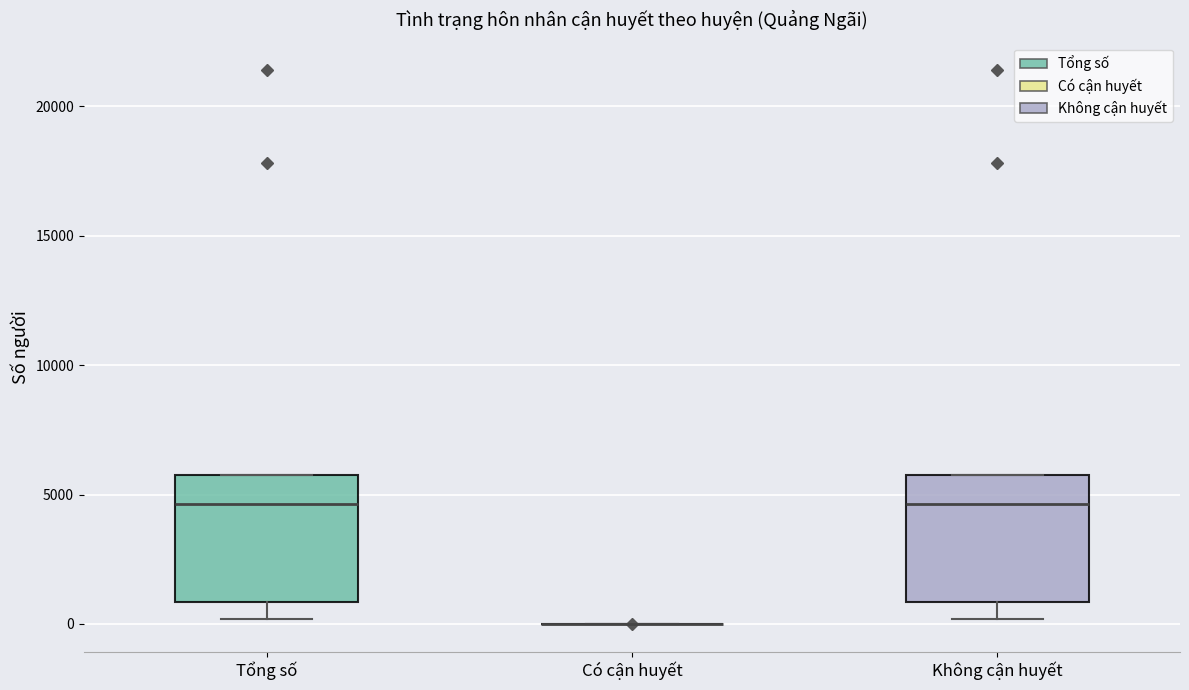

Reading left to right, read every box against the y-axis: the position of its median line, the range the box covers, and the ends of its whiskers. The values are not printed on the chart, so give them approximately, as read against the axis.

Tổng số: median 4500, box 1000 to 6000, whiskers 0 to 6000
Có cận huyết: box collapsed to a line at 0, whiskers 0 to 0
Không cận huyết: median 4500, box 1000 to 6000, whiskers 0 to 6000